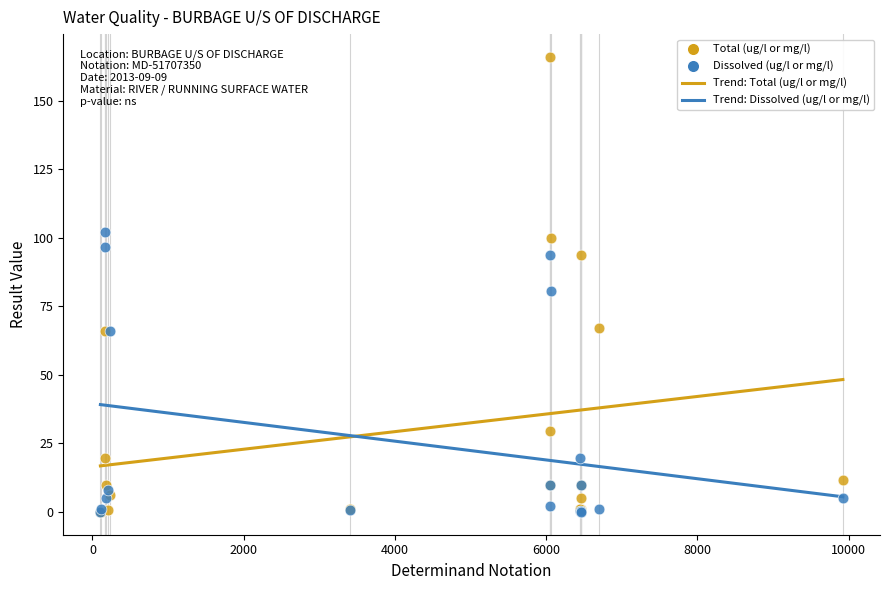

In the Total (ug/l or mg/l) series, what Y value is closest to 83?

93.7